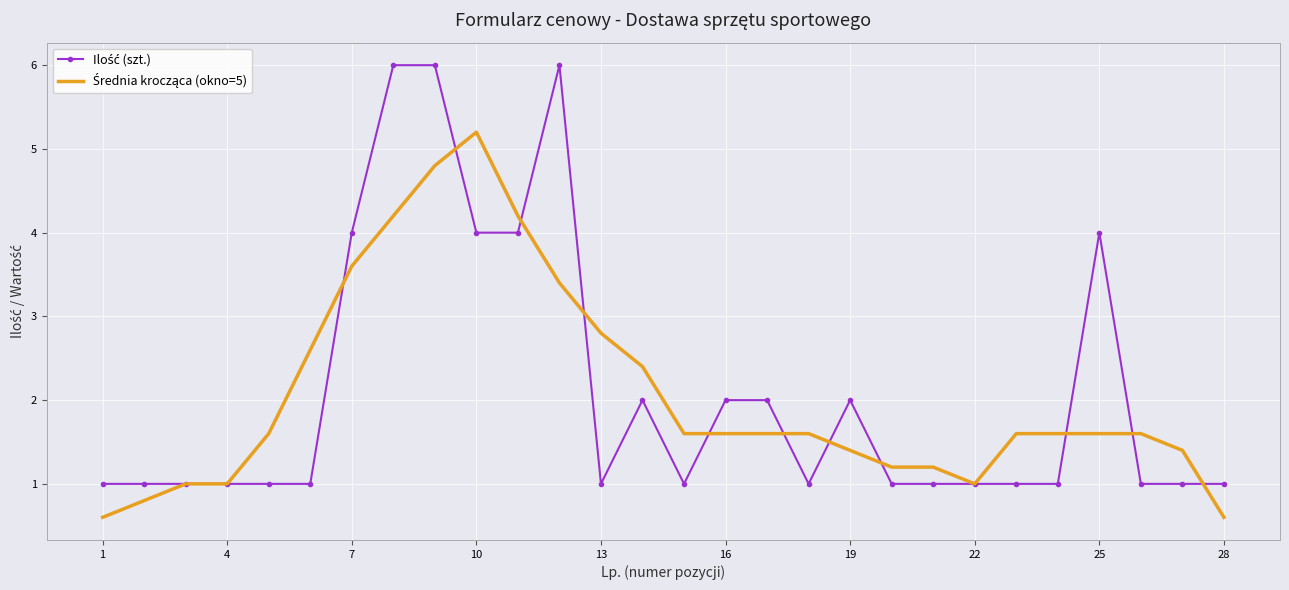

What is the minimum value shown in the chart?

0.6